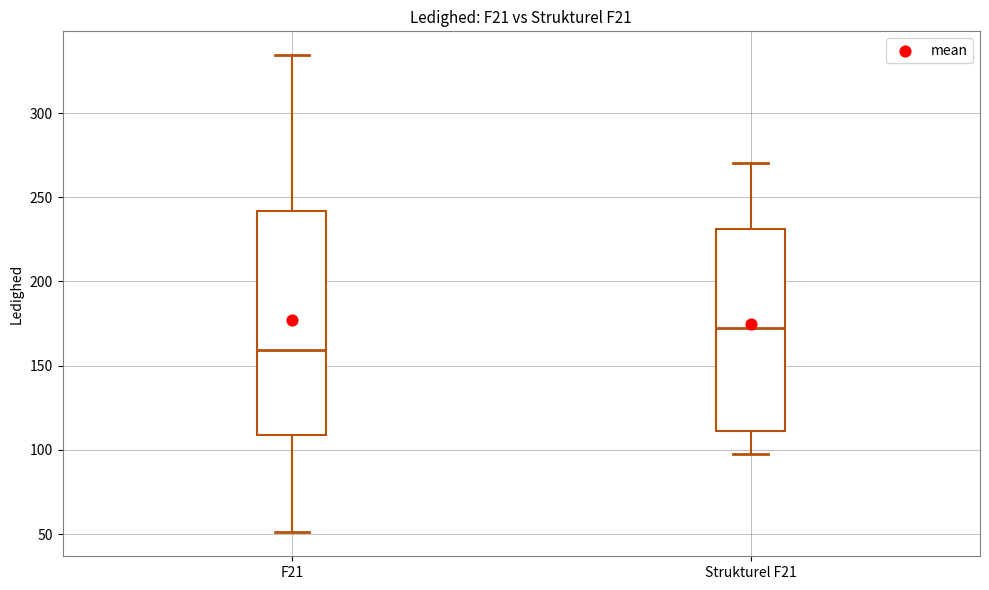

Reading left to right, read every box against the y-axis: the position of its median line, the range the box covers, and the ends of its whiskers. The values are not printed on the chart, so give them approximately, as read against the axis.

F21: median 160, box 110 to 240, whiskers 50 to 335
Strukturel F21: median 175, box 110 to 230, whiskers 100 to 270